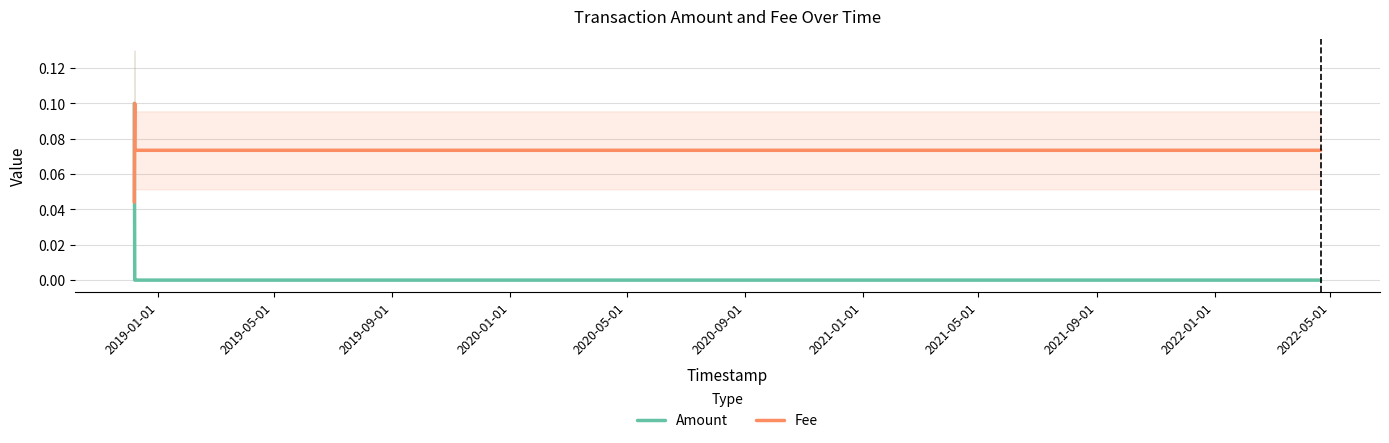

How many times do Amount and Fee cross each other?

1